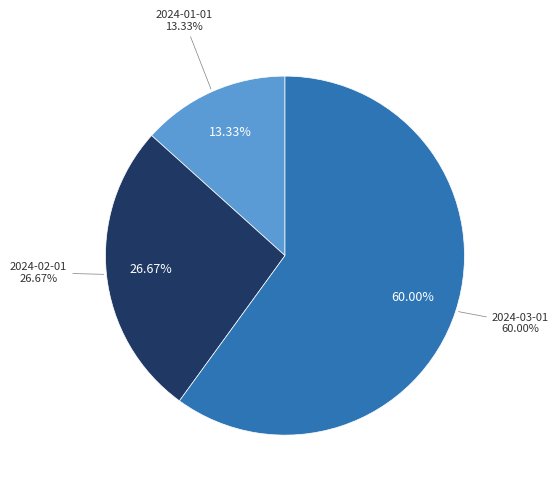

Approximately how many times larger is the value at 2024-01-01 compared to 2024-03-01?

0.2